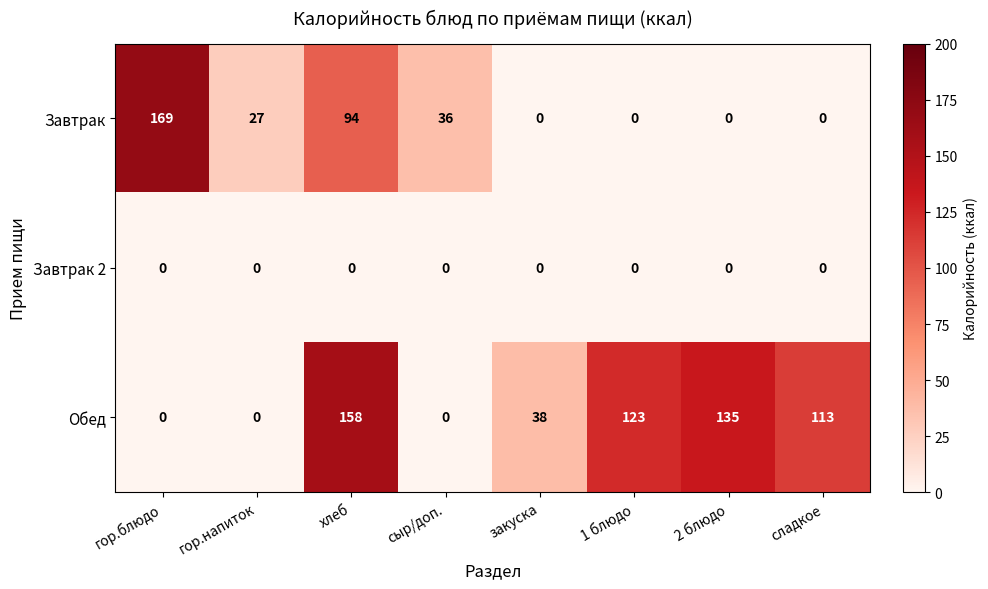

Which series has the widest spread of values?

Завтрак